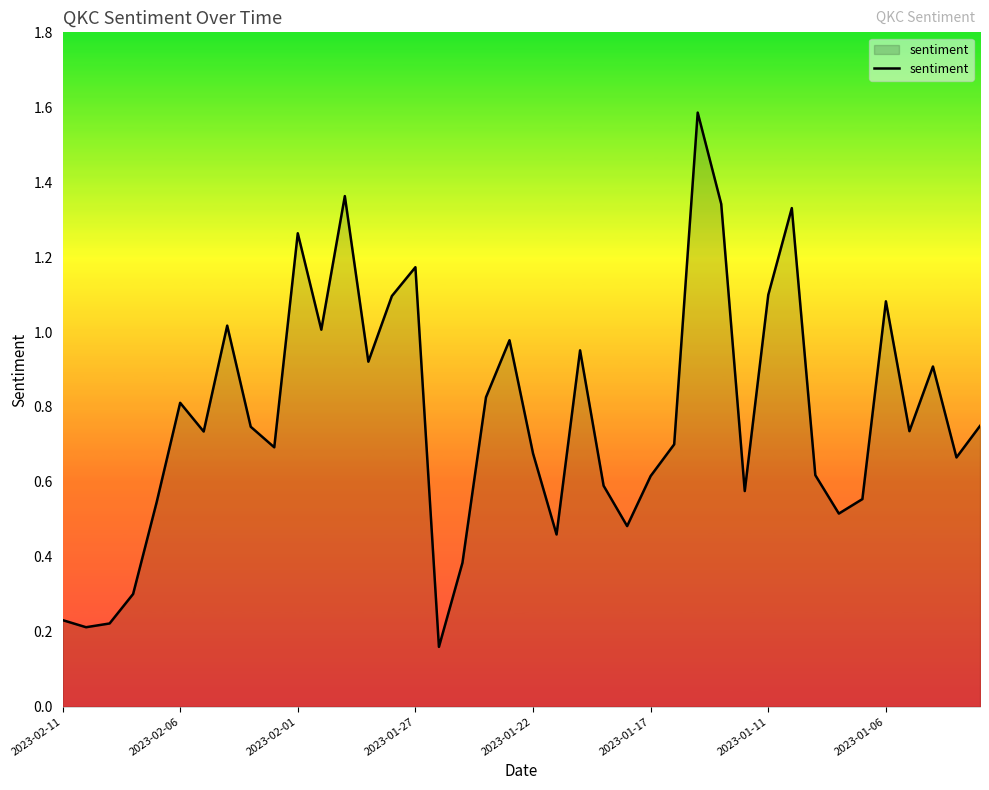

How many lines are shown in the chart?

1